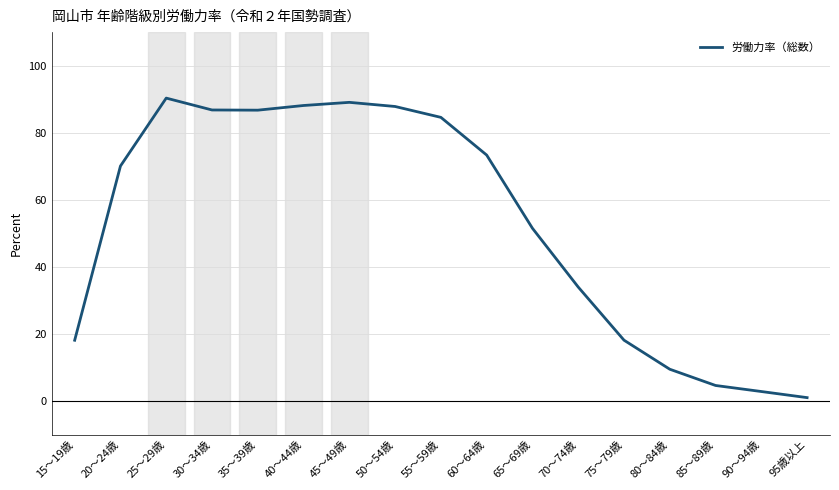

Approximately how many times larger is the value at 75～79歳 compared to 60～64歳?

0.2